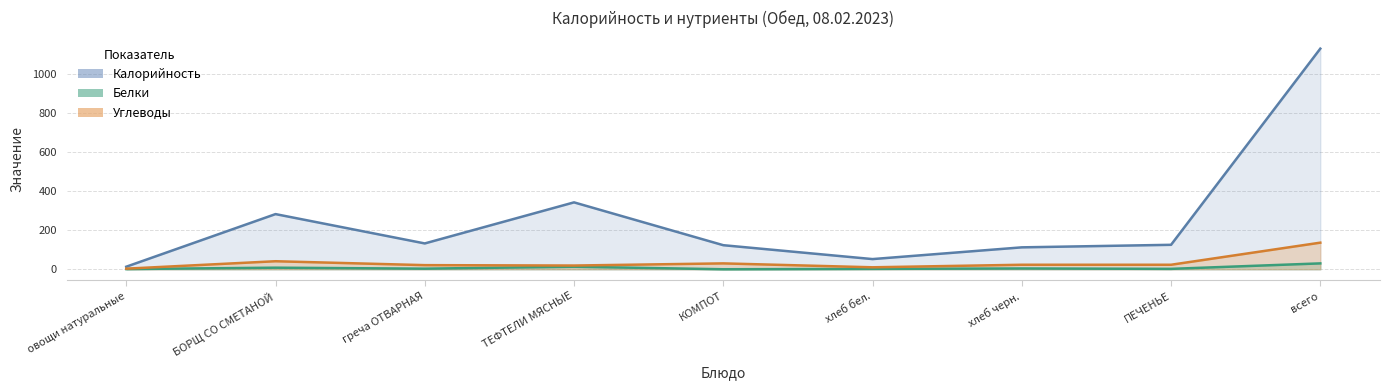

What is the difference between the Калорийность values at овощи натуральные and ПЕЧЕНЬЕ?

112